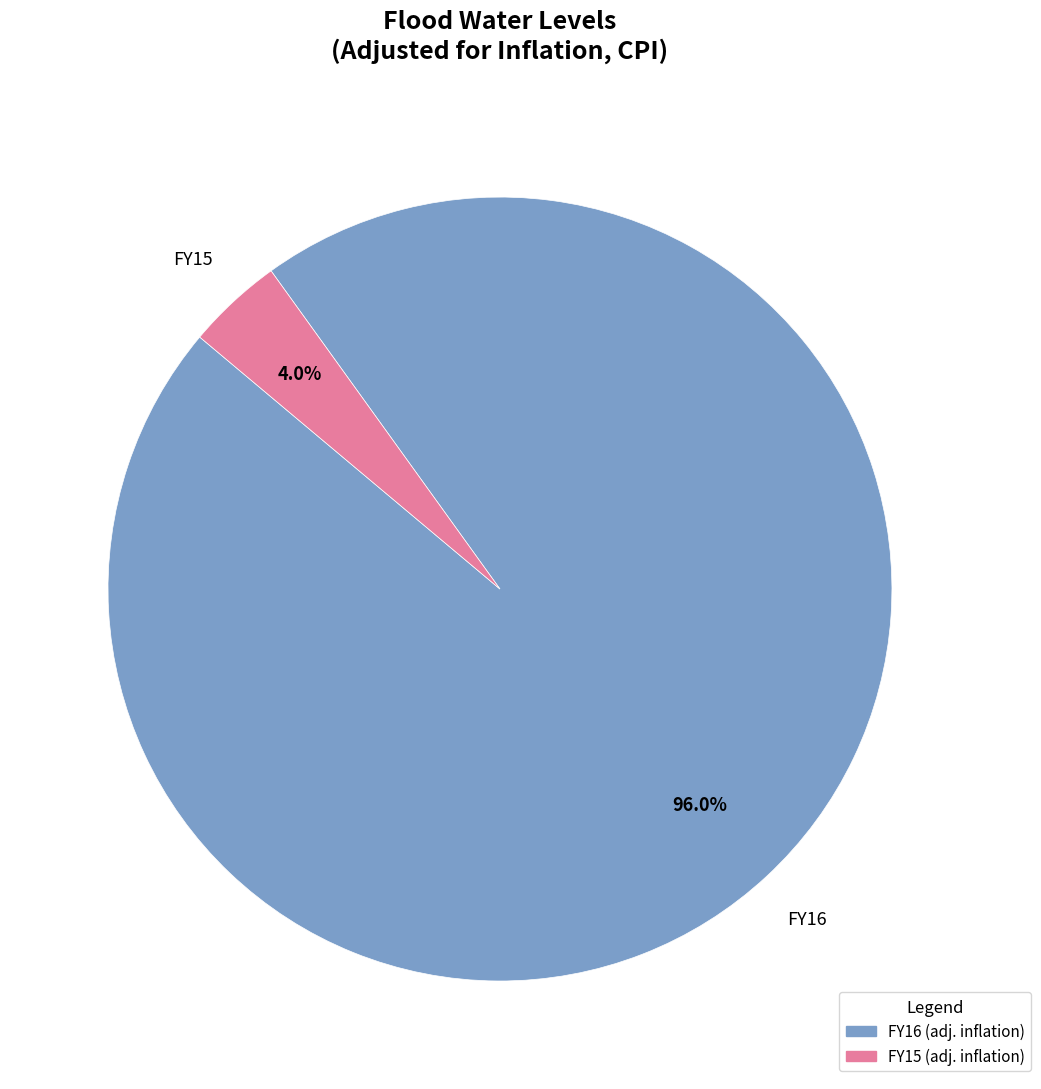

Is there any slice that represents more than half of the pie?

Yes